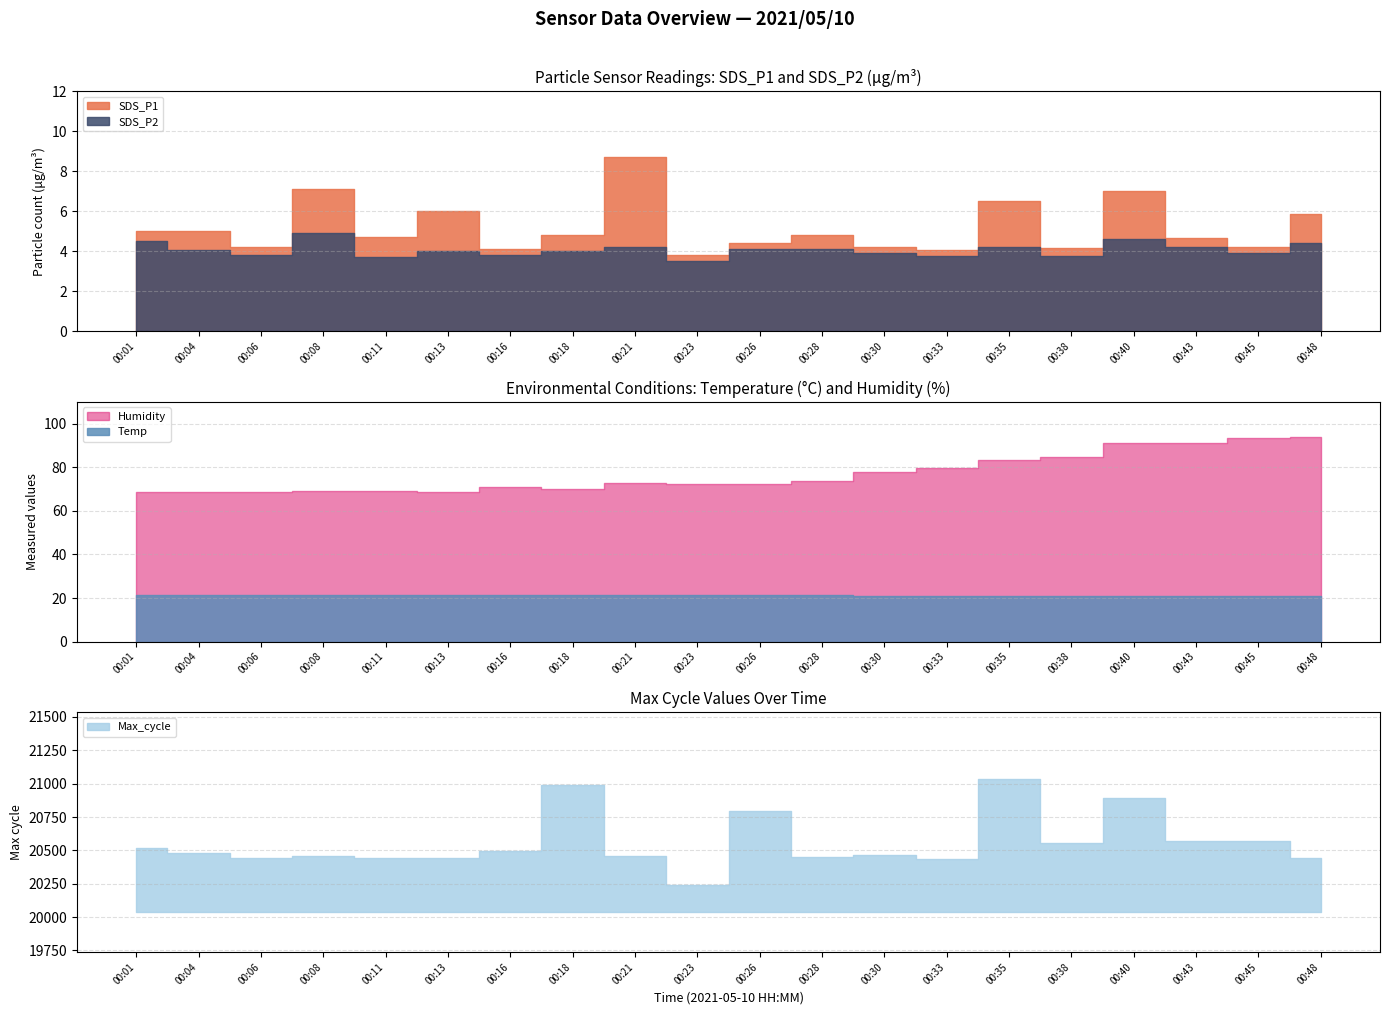

Reading left to right, what are all the values shown in this chart?

SDS_P1: 5.0	5.0	4.2	7.1	4.7	6.0	4.1	4.8	8.7	3.8	4.4	4.8	4.2	4.1	6.5	4.2	7.0	4.7	4.2	5.9
SDS_P2: 4.5	4.1	3.8	4.9	3.7	4.0	3.8	4.0	4.2	3.5	4.1	4.1	3.9	3.8	4.2	3.8	4.6	4.2	3.9	4.4
Temp: 21.3	21.3	21.3	21.3	21.3	21.3	21.3	21.2	21.2	21.3	21.2	21.2	21.1	21.1	21.1	21.1	21.0	20.9	20.9	20.8
Humidity: 68.5	68.5	68.5	69.2	69.1	68.7	71.0	69.8	72.8	72.2	72.4	73.6	77.7	79.8	83.3	84.9	91.1	91.0	93.4	93.7
Max_cycle: 20520.0	20482.0	20442.0	20458.0	20446.0	20440.0	20495.0	20988.0	20458.0	20237.0	20796.0	20449.0	20465.0	20437.0	21034.0	20555.0	20896.0	20568.0	20572.0	20442.0